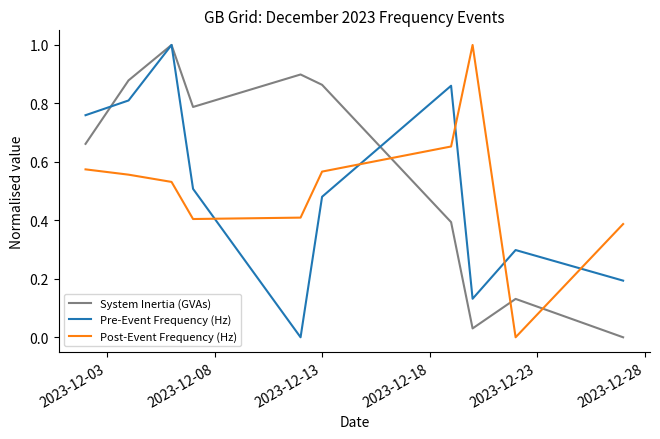

Which series has the largest total across all categories?

System Inertia (GVAs)